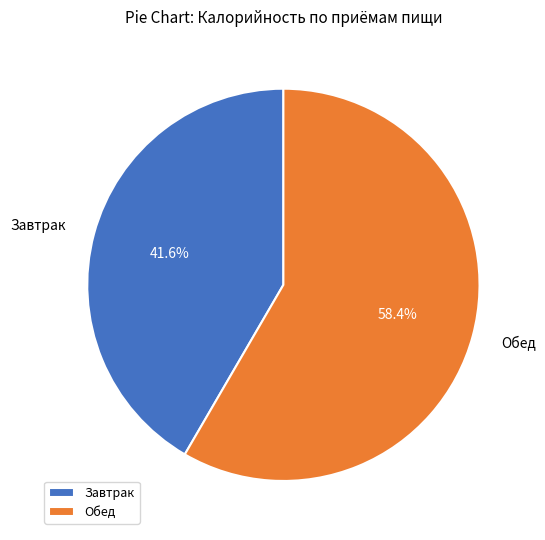

Which slice is the smallest?

Завтрак